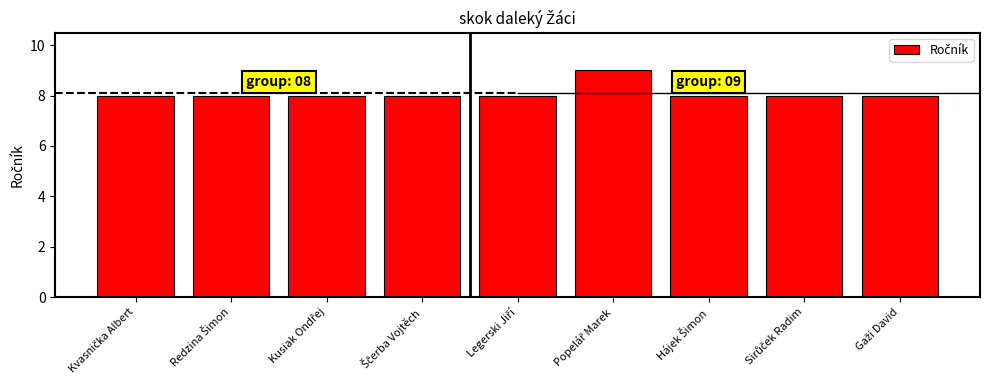

How many values are between 8 and 9?

9